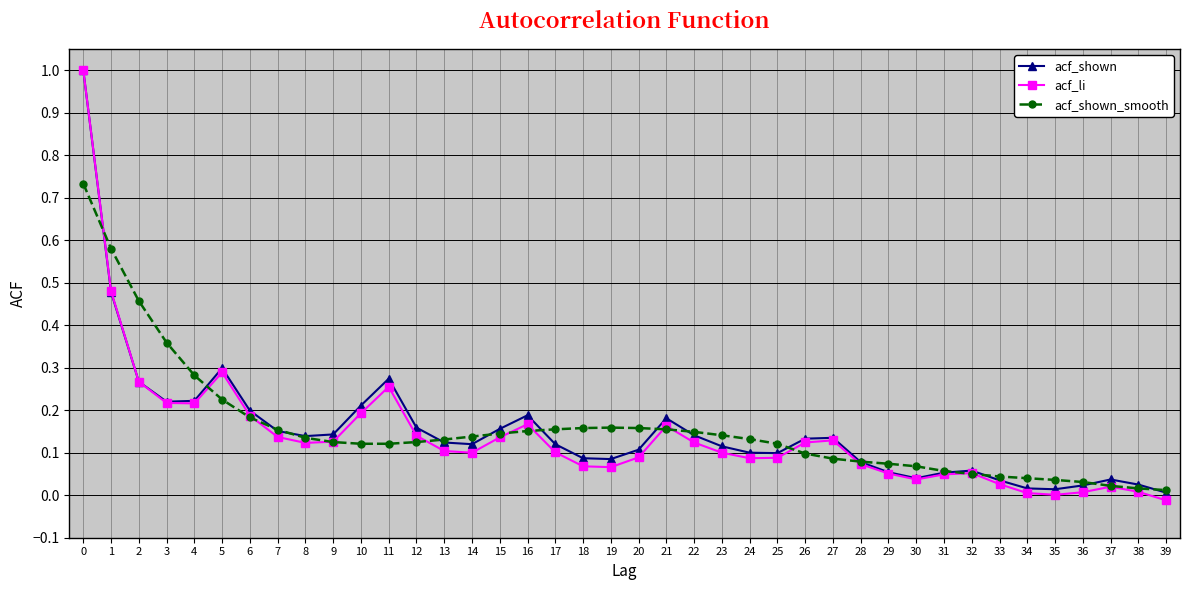

Which series has the largest range (max minus min)?

acf_li